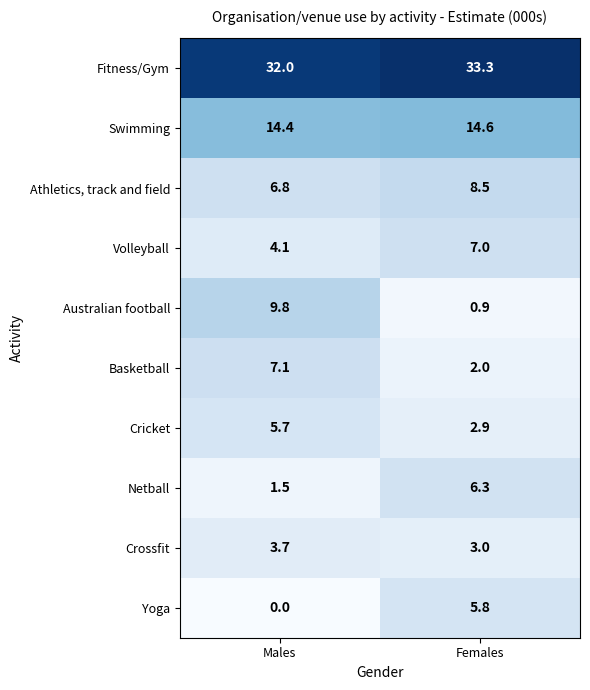

True or false: Fitness/Gym has a value of 33.3 at Females.

True